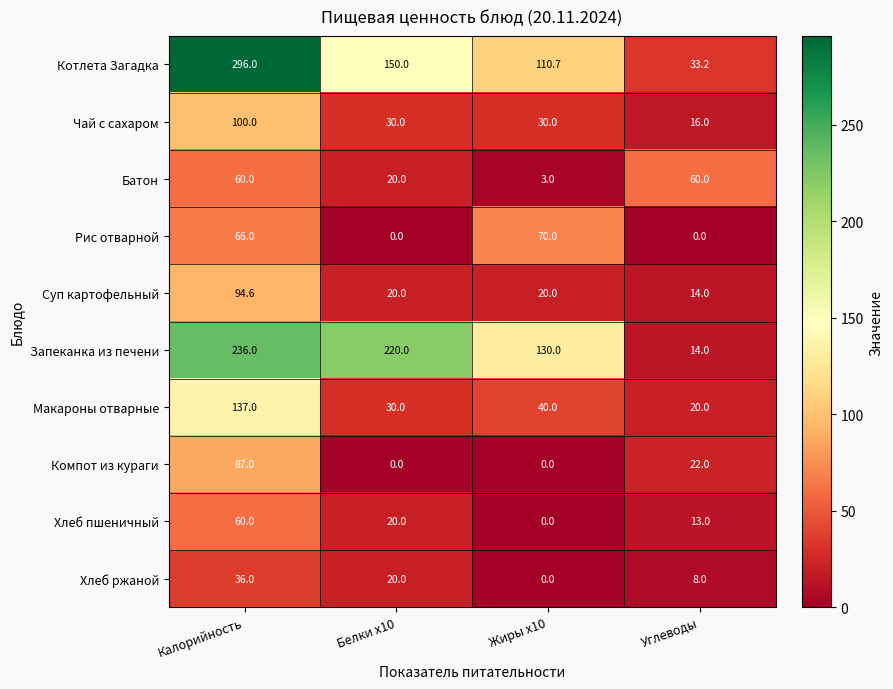

What is the difference between the Компот из кураги values at Калорийность and Углеводы?

65.0